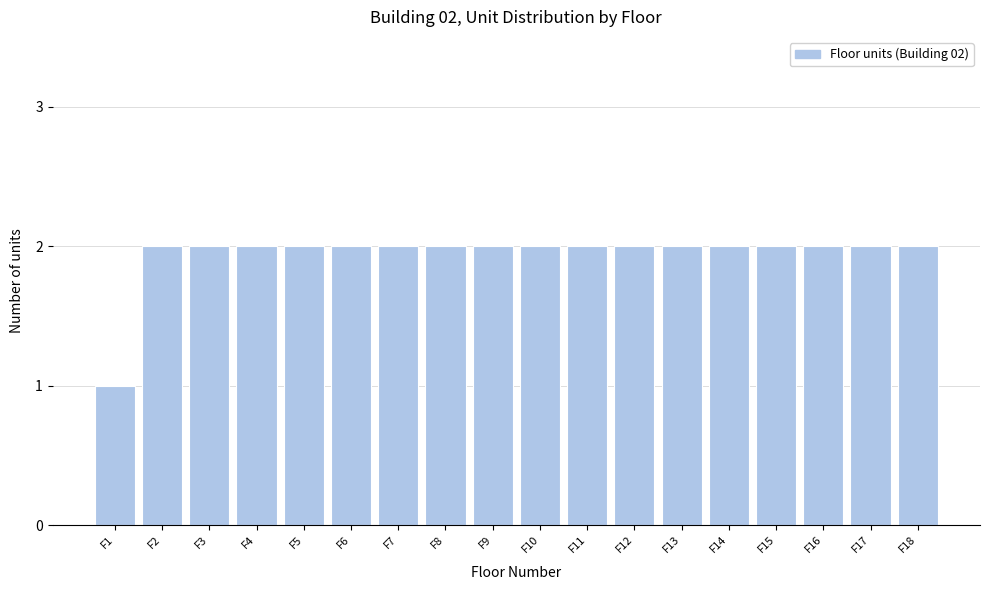

Reading left to right, list all the values displayed in this chart.

1	2	2	2	2	2	2	2	2	2	2	2	2	2	2	2	2	2